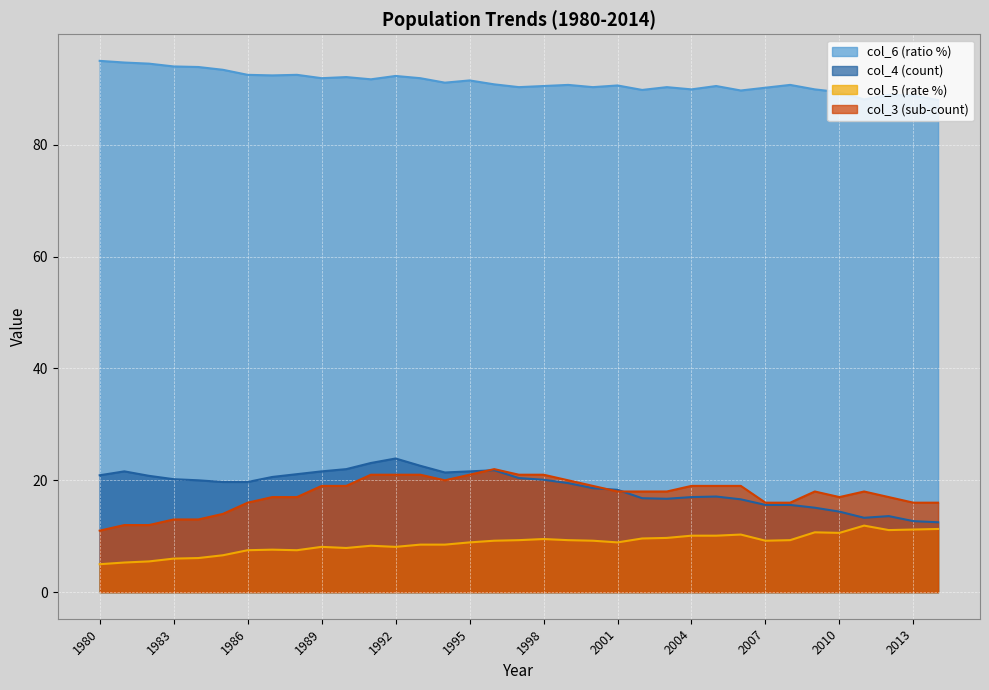

Read the col_3 value at 2005.

19.0